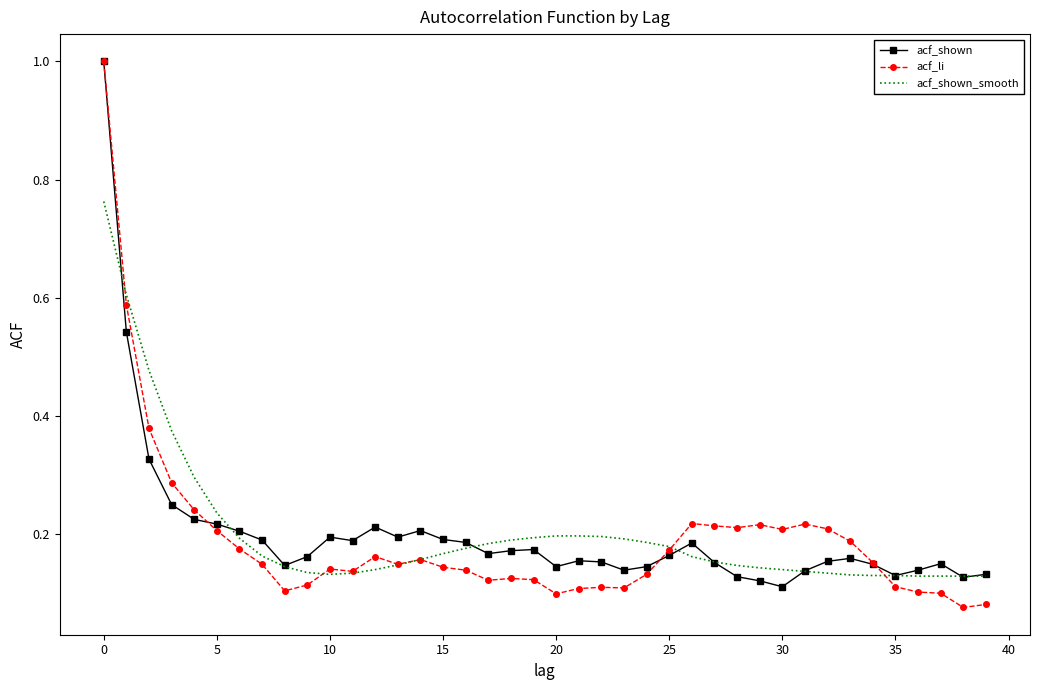

True or false: acf_li has more than 2 points higher than both neighbors.

True